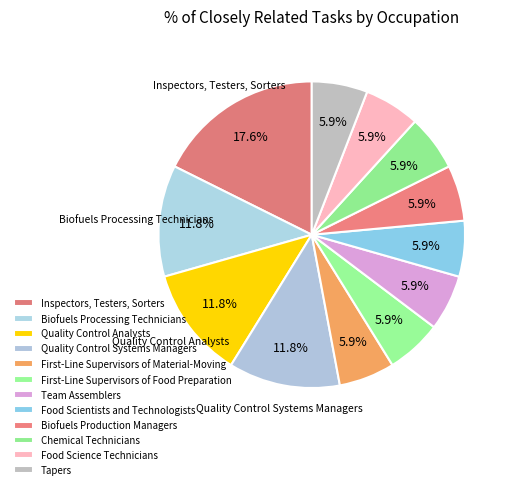

How many slices are in this pie chart?

12